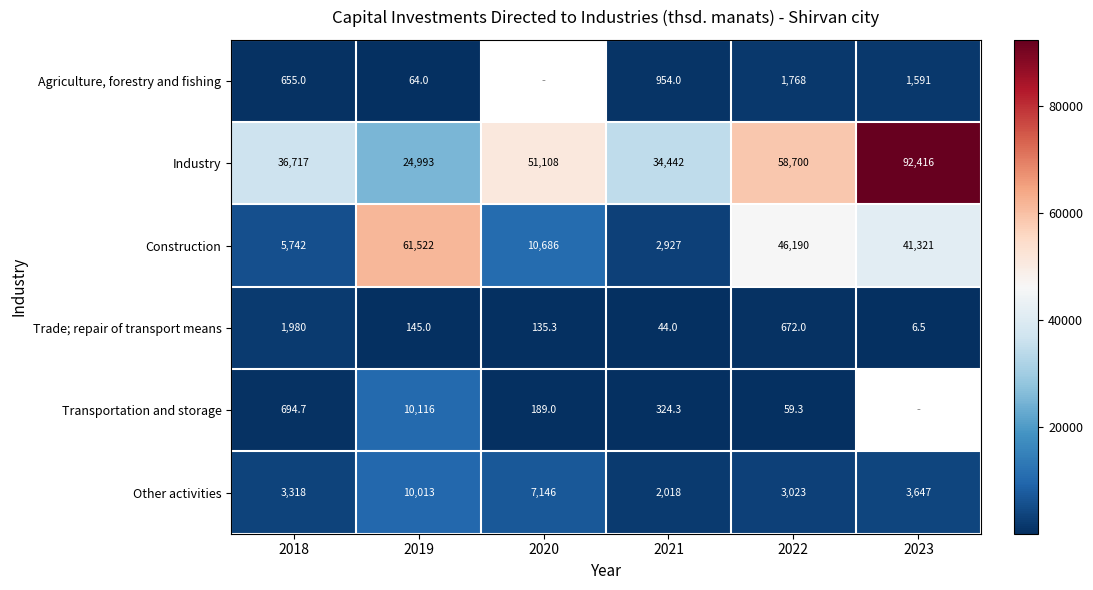

At which label does Construction first exceed 41321?

2019